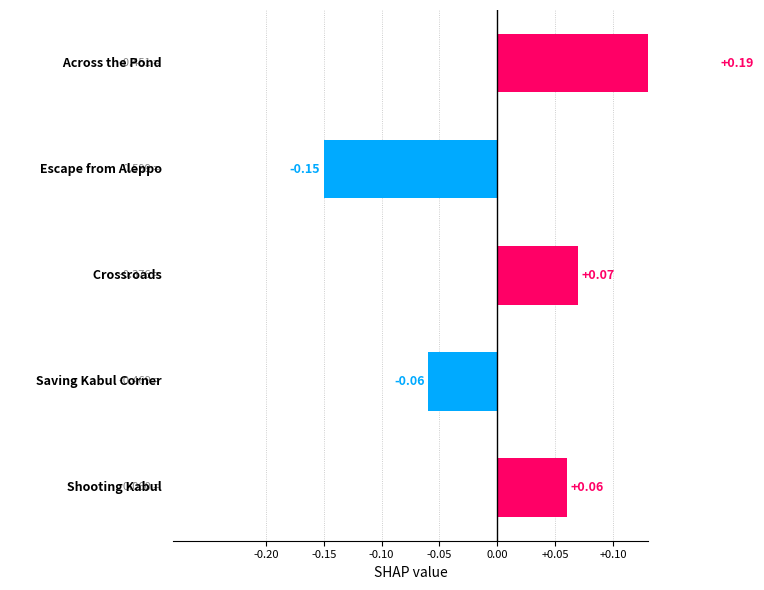

How many values are between 0 and 1?

3